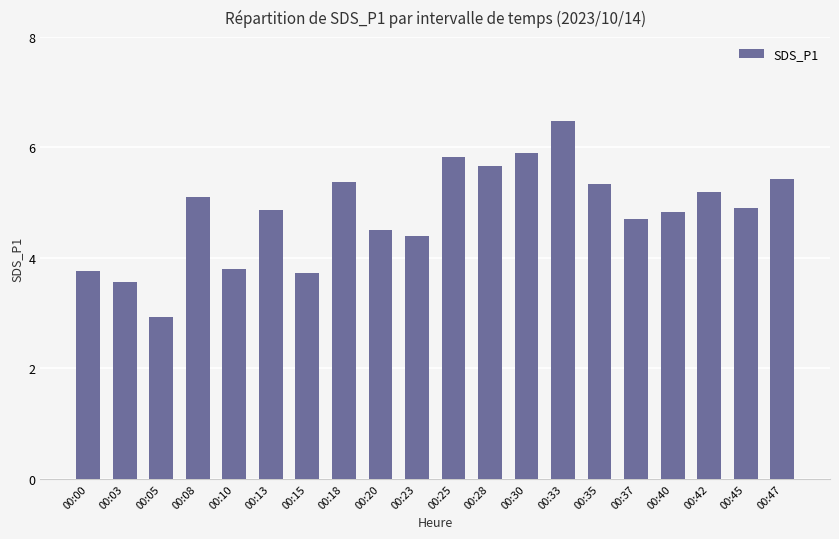

Where does the data first go above 4?

00:08